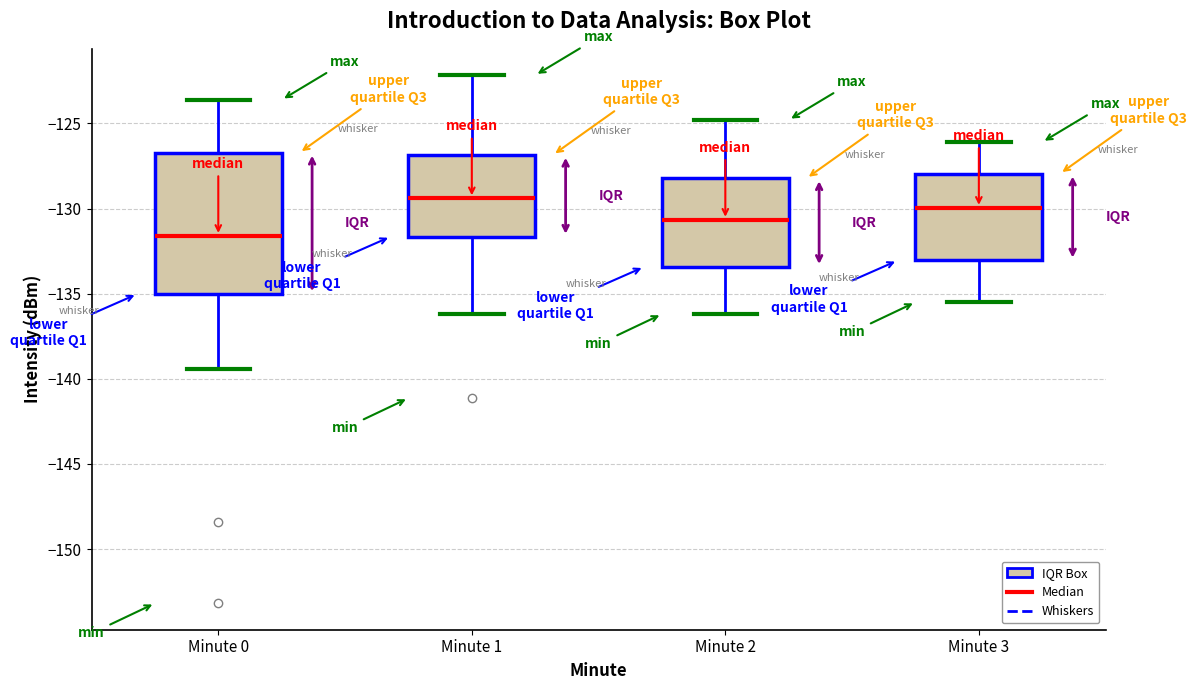

Where does the lower whisker of the box for Minute 3 end on the y-axis? The values are not printed on the chart, so give them approximately, as read against the axis.

-135.5